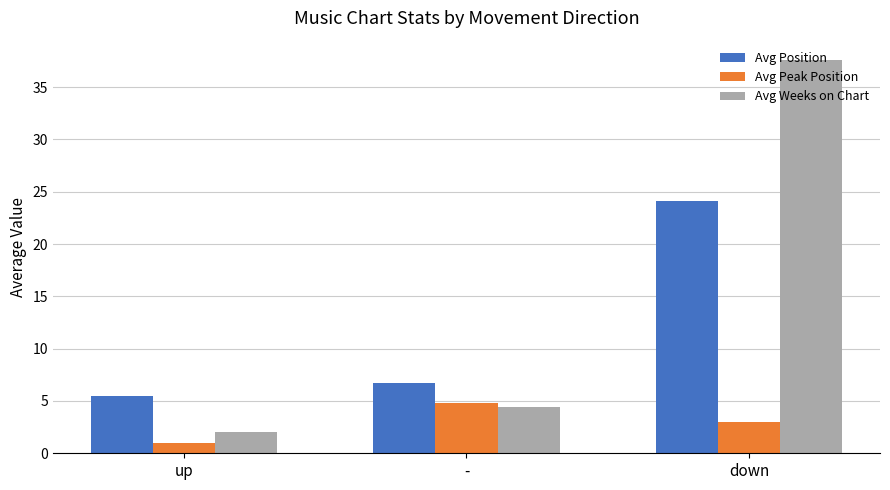

Is the value of Avg Peak Position at - greater than the value of Avg Weeks on Chart at down?

No